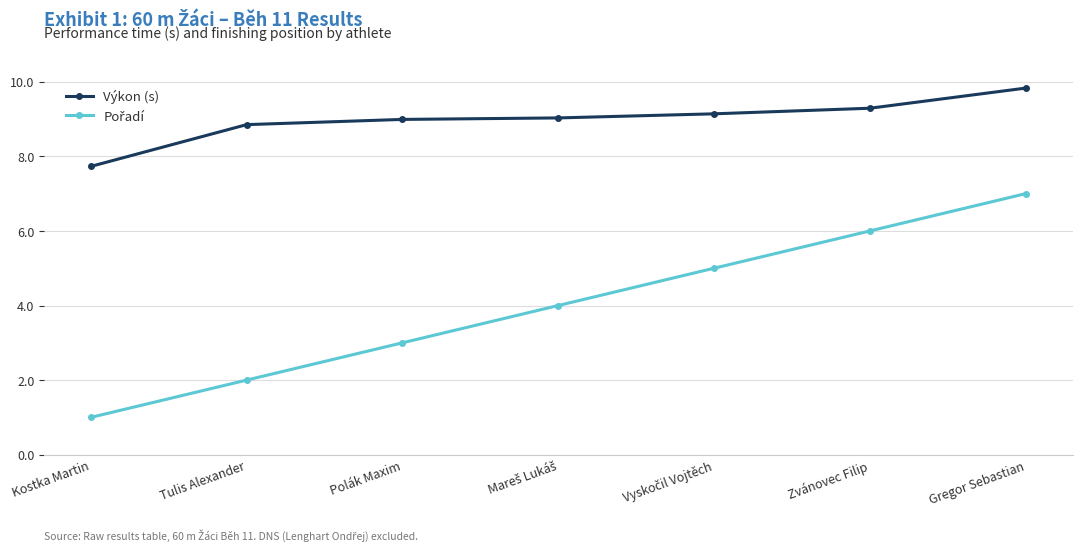

Which series has the largest total across all categories?

Výkon (s)